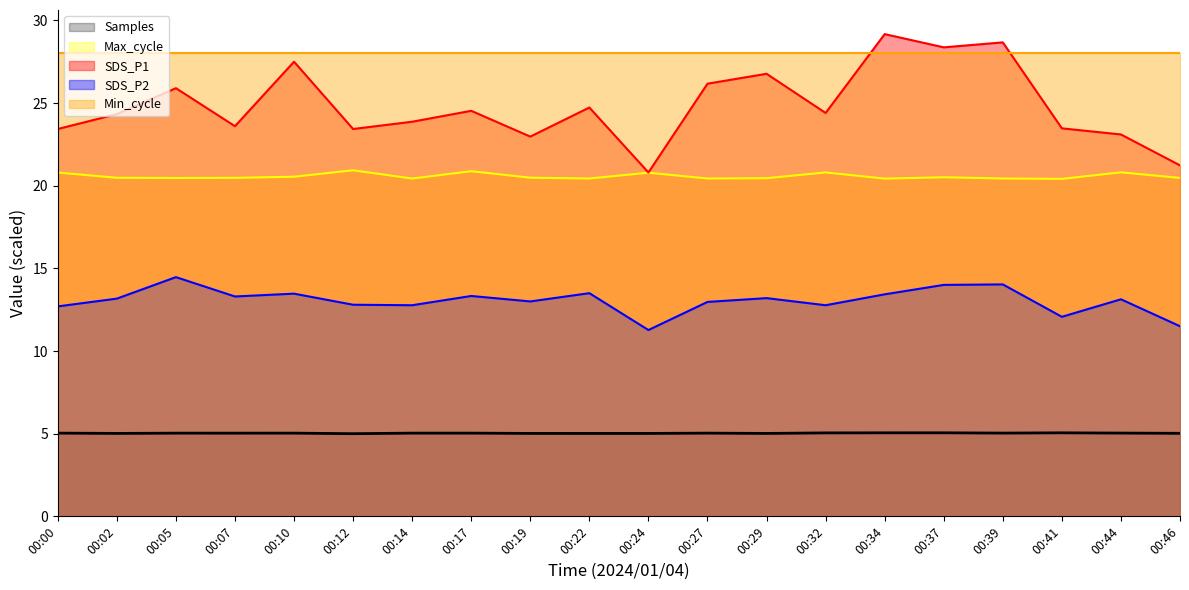

What is the value of the SDS_P1 point at the 20th from the left?

21.2